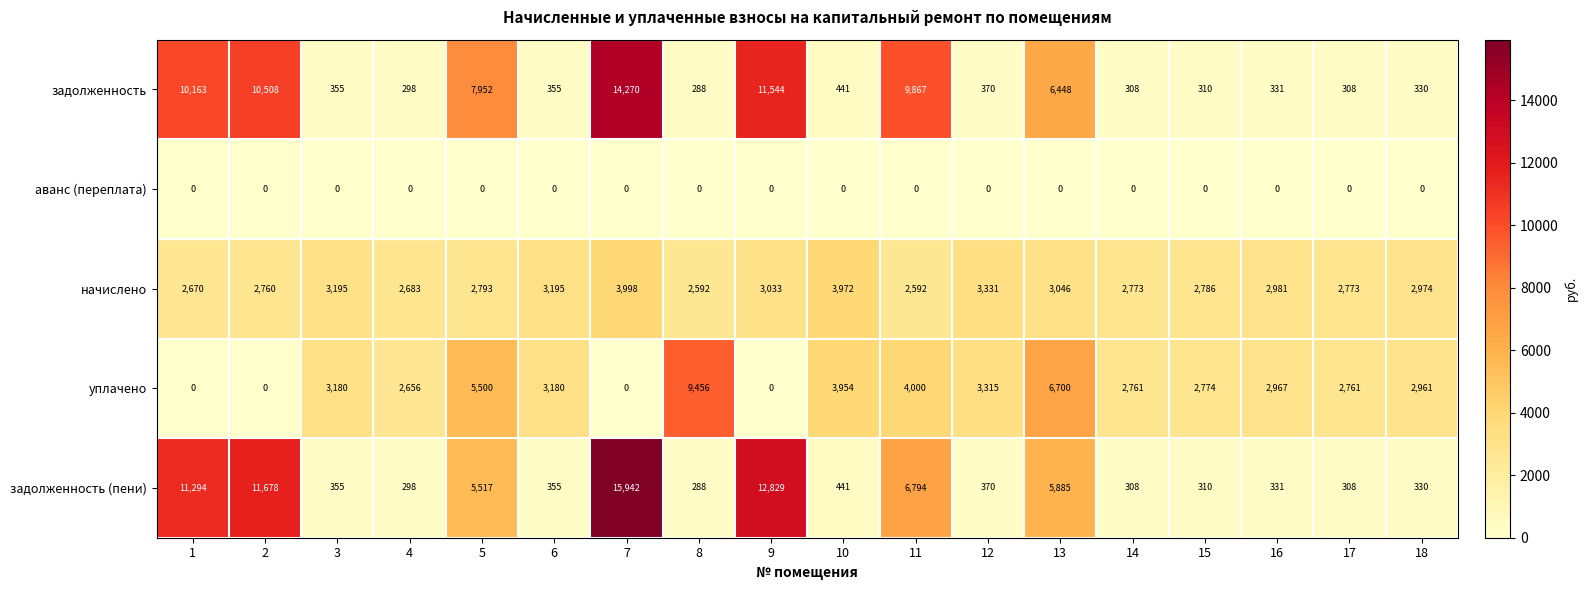

At how many categories does at least one series exceed 7240?

7